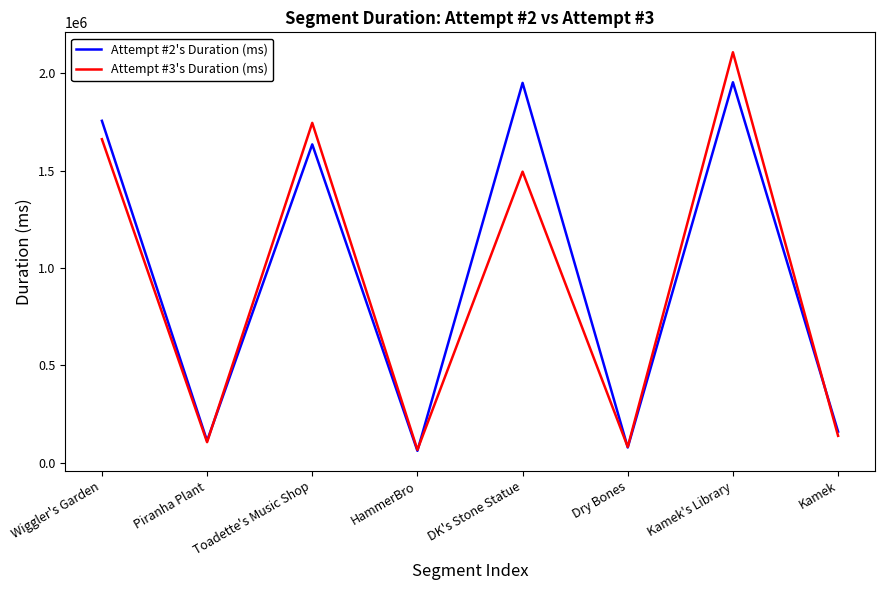

What is the minimum value for Attempt #3's Duration (ms)?

65991